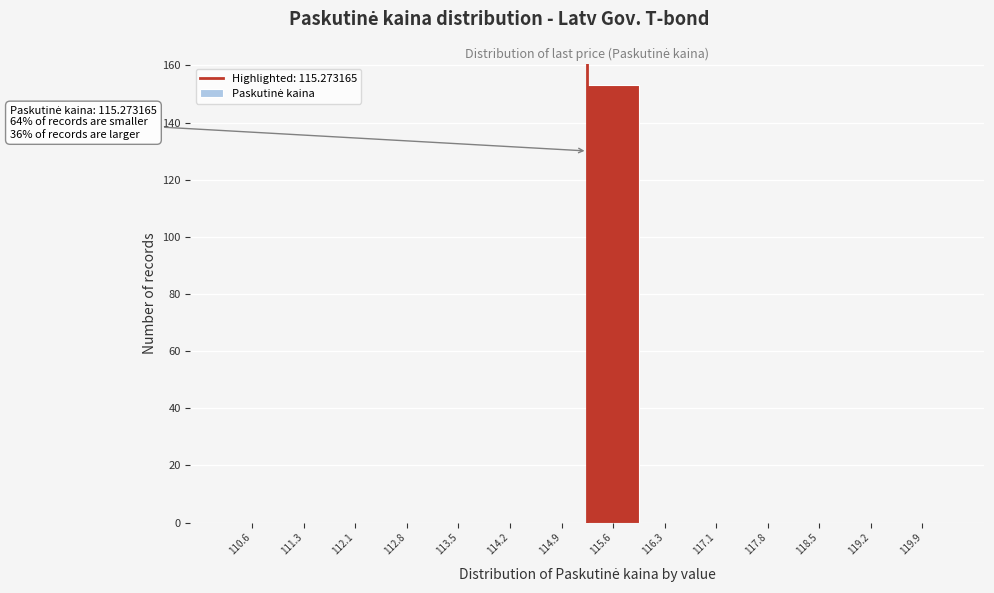

Over which range of the x-axis is the bar tallest?

115.3 to 116.0